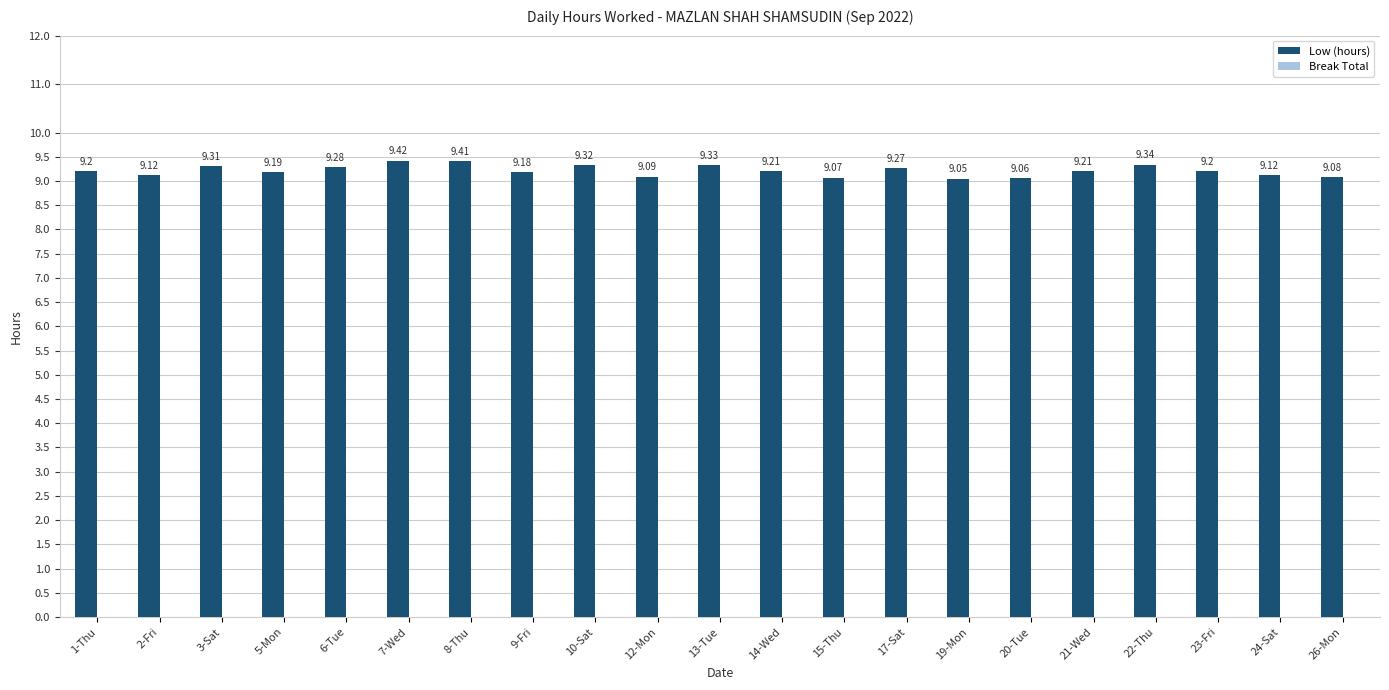

Between 22-Thu and 15-Thu, which is larger?

22-Thu